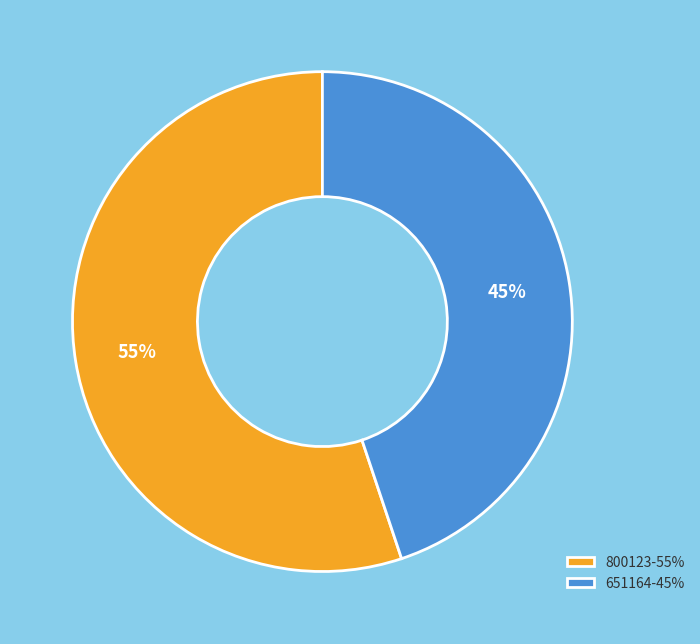

What percentage is the 800123 slice, to the nearest percent?

55%